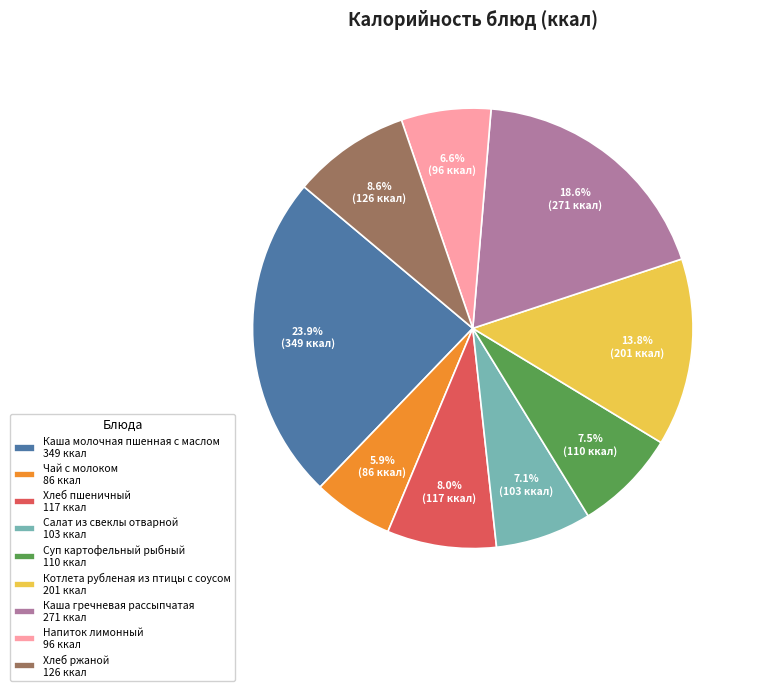

What is the largest slice in the pie chart?

Каша молочная пшенная с маслом